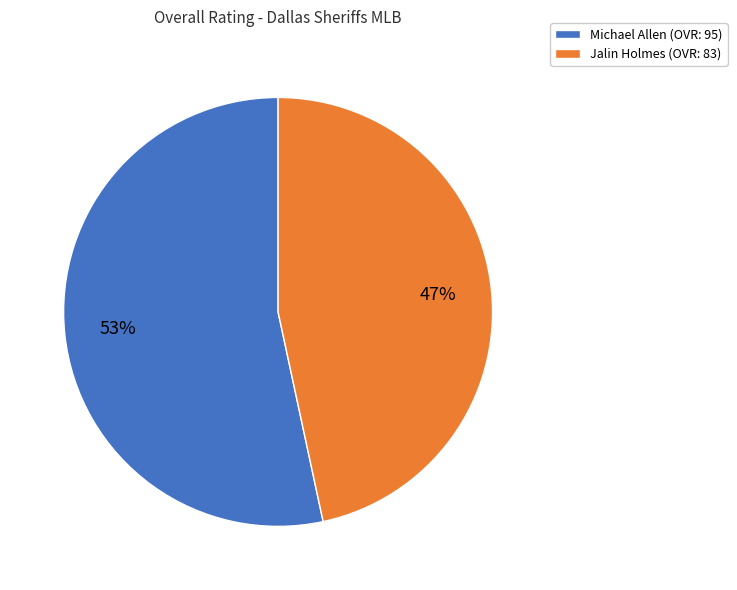

To the nearest percent, what is the combined percentage of Michael Allen and Jalin Holmes?

100%